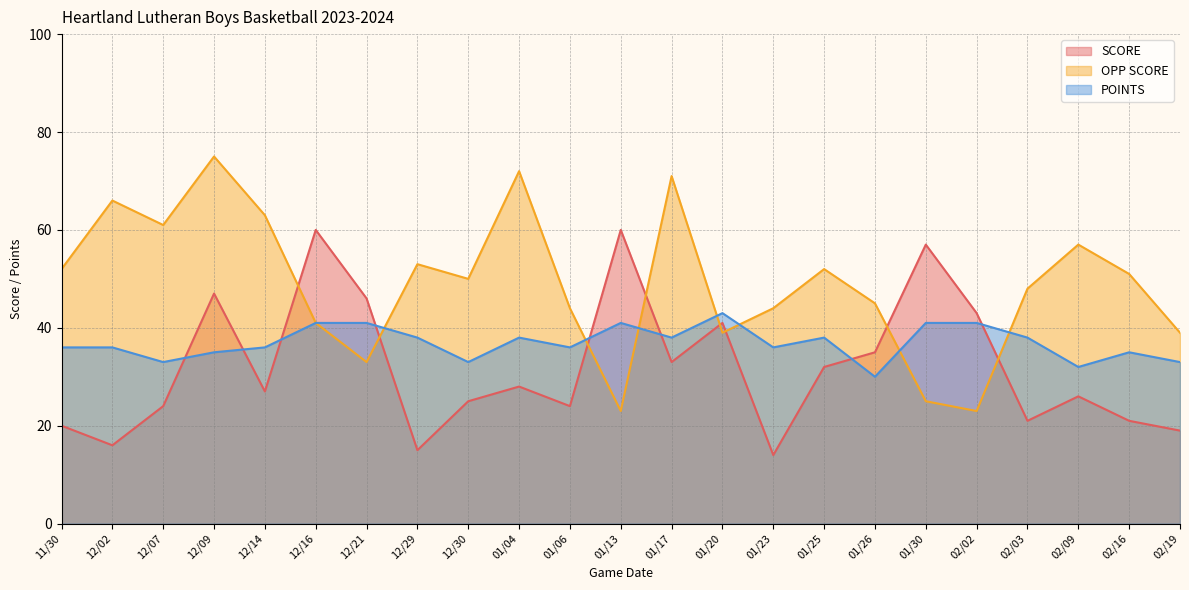

In POINTS, how many points are higher than both neighbors (excluding endpoints)?

5